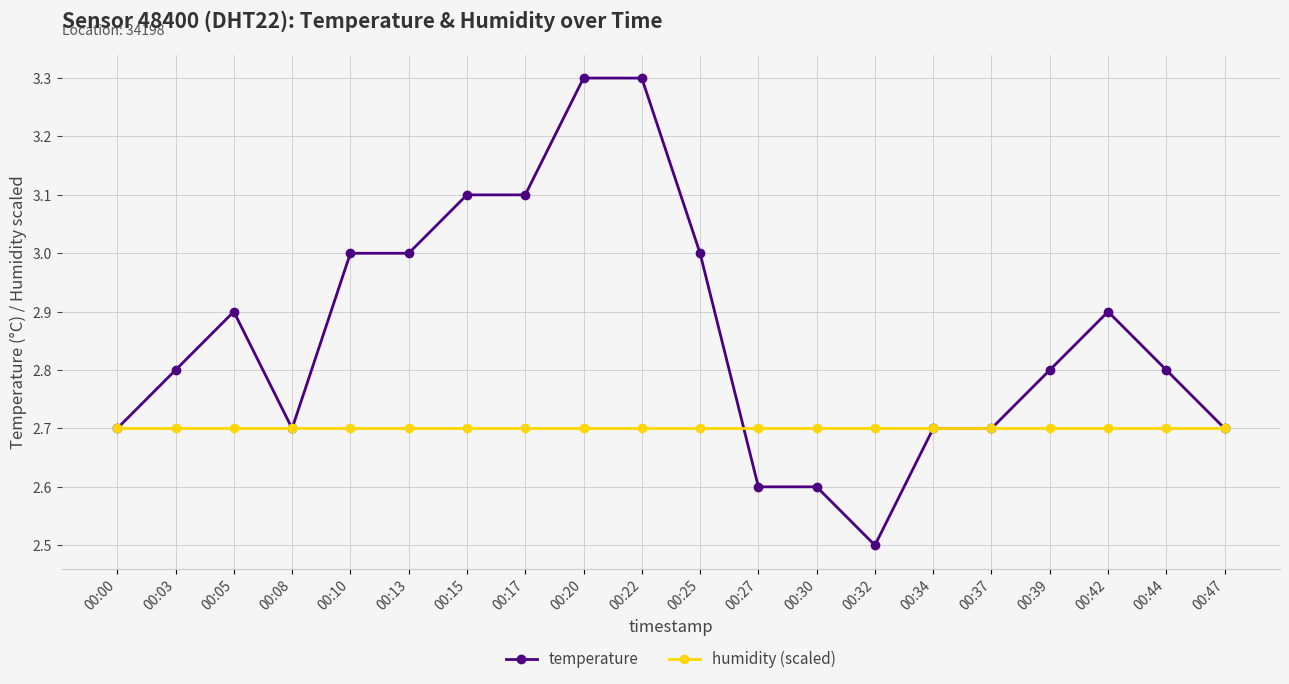

Reading left to right, what are all the values shown in this chart?

temperature: 2.7	2.8	2.9	2.7	3.0	3.0	3.1	3.1	3.3	3.3	3.0	2.6	2.6	2.5	2.7	2.7	2.8	2.9	2.8	2.7
humidity (scaled): 2.7	2.7	2.7	2.7	2.7	2.7	2.7	2.7	2.7	2.7	2.7	2.7	2.7	2.7	2.7	2.7	2.7	2.7	2.7	2.7